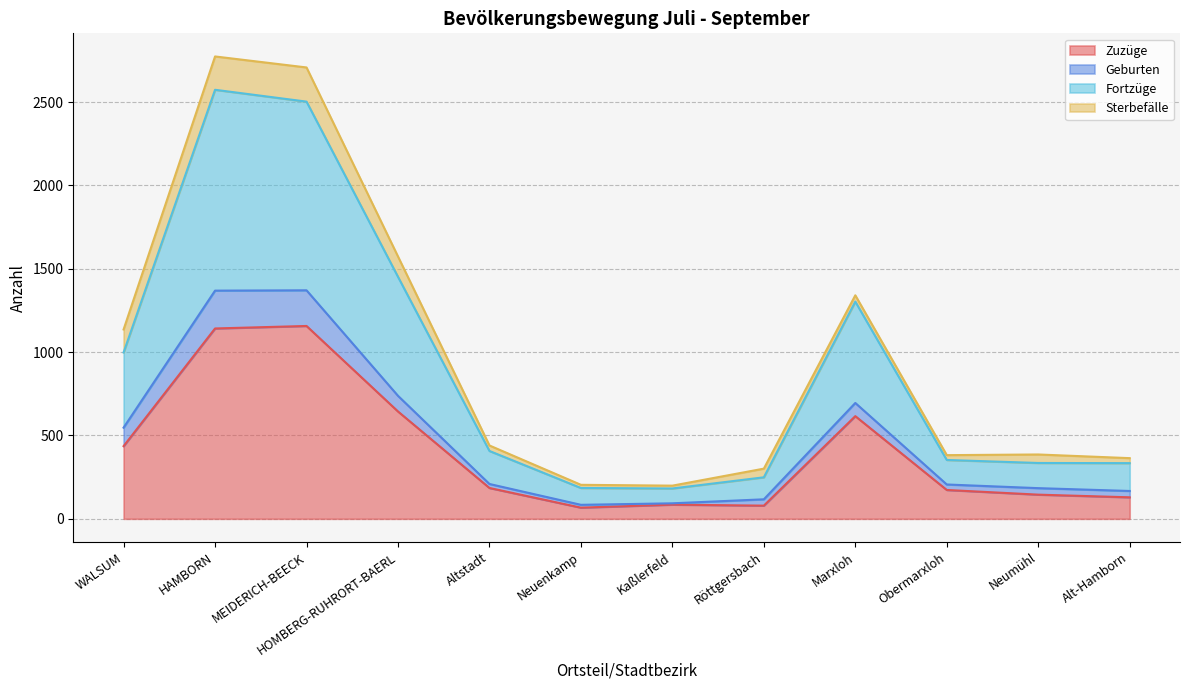

What is the total value across all series at MEIDERICH-BEECK?

2708